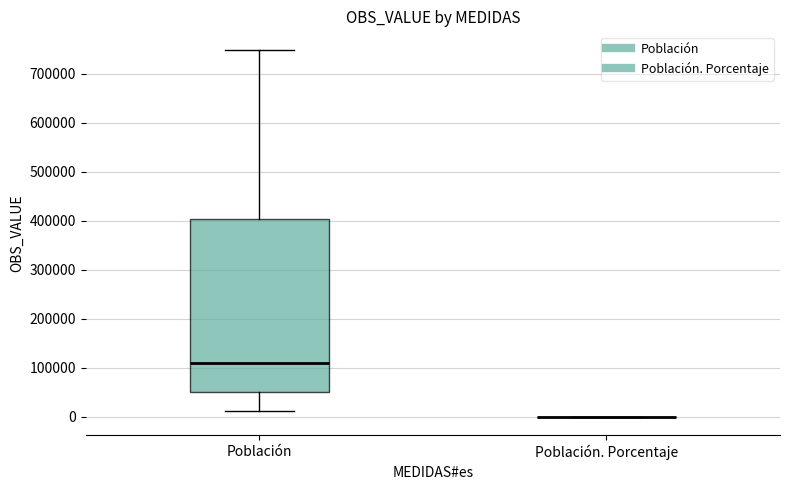

Reading left to right, transcribe this box plot: for each box, give where its median line is, the range the box spans, and where its two whiskers end, as read against the y-axis. The values are not printed on the chart, so give them approximately, as read against the axis.

Población: median 110000, box 50000 to 400000, whiskers 10000 to 750000
Población. Porcentaje: box collapsed to a line at 0, whiskers 0 to 0